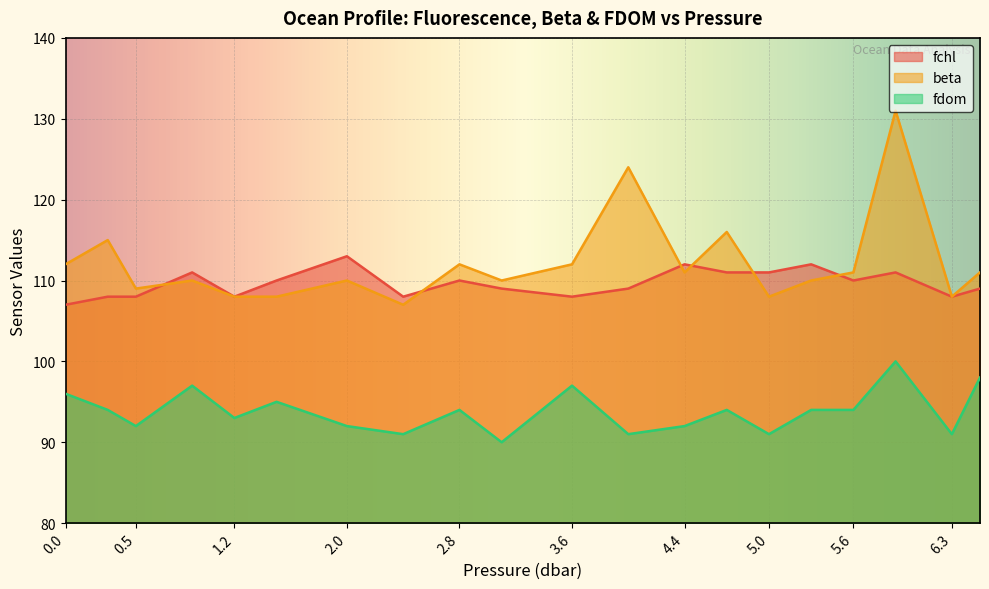

Between which two adjacent categories do beta and fchl first intersect?

0.5 and 0.9